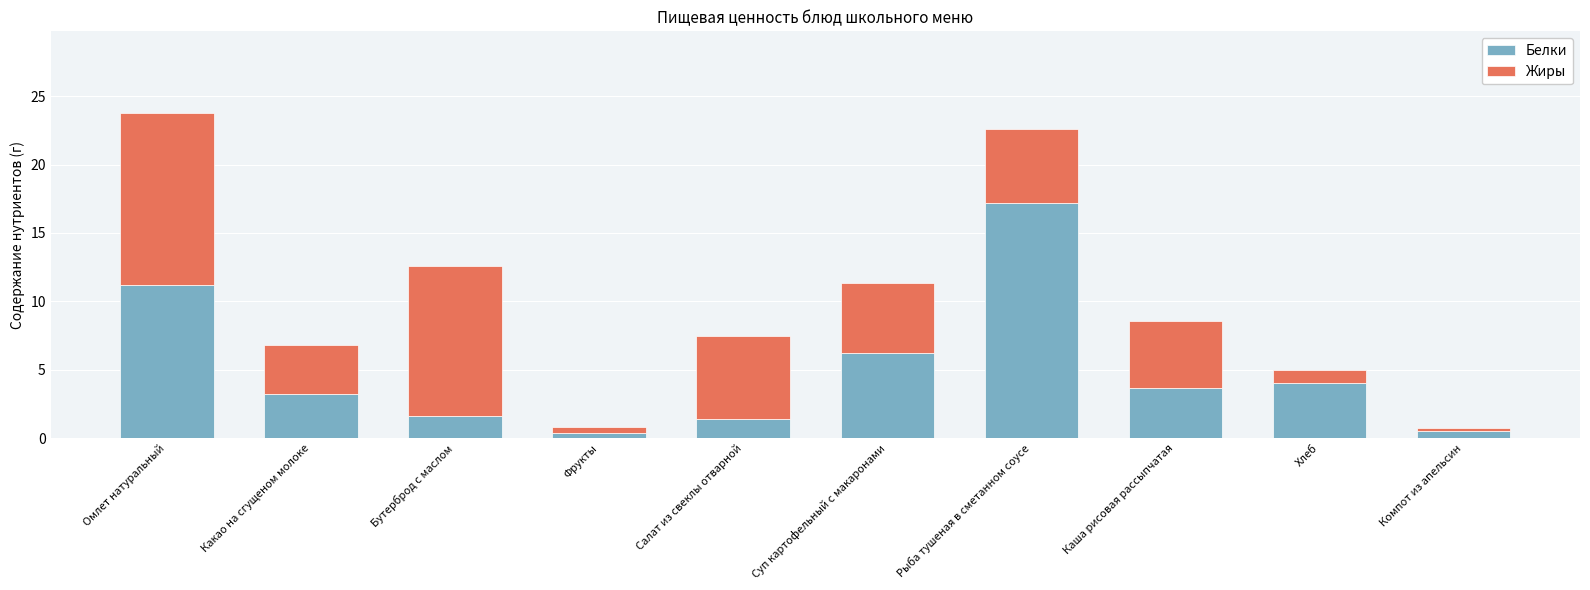

What is the approximate value of Белки at Омлет натуральный?

11.2